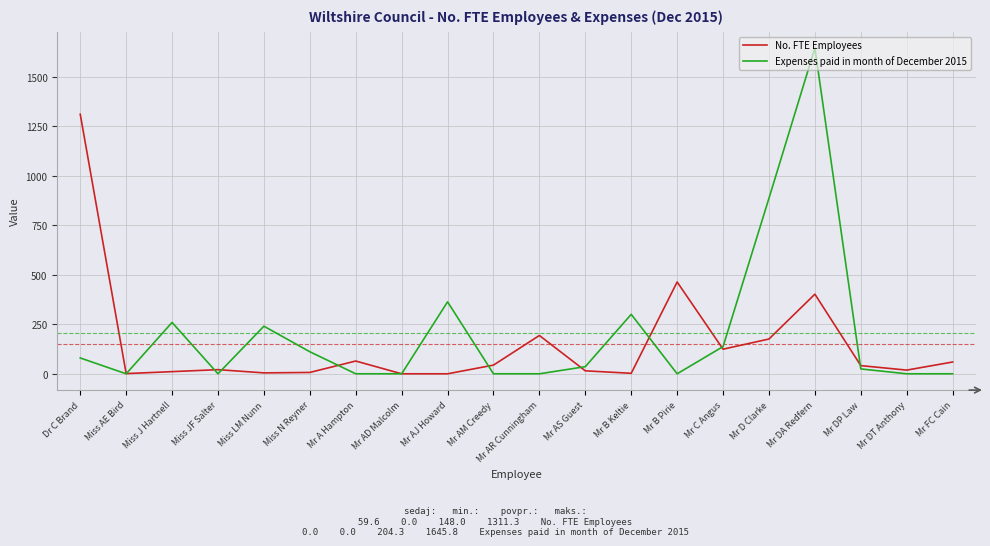

What are all the series names shown in the legend?

No. FTE Employees, Expenses paid in month of December 2015